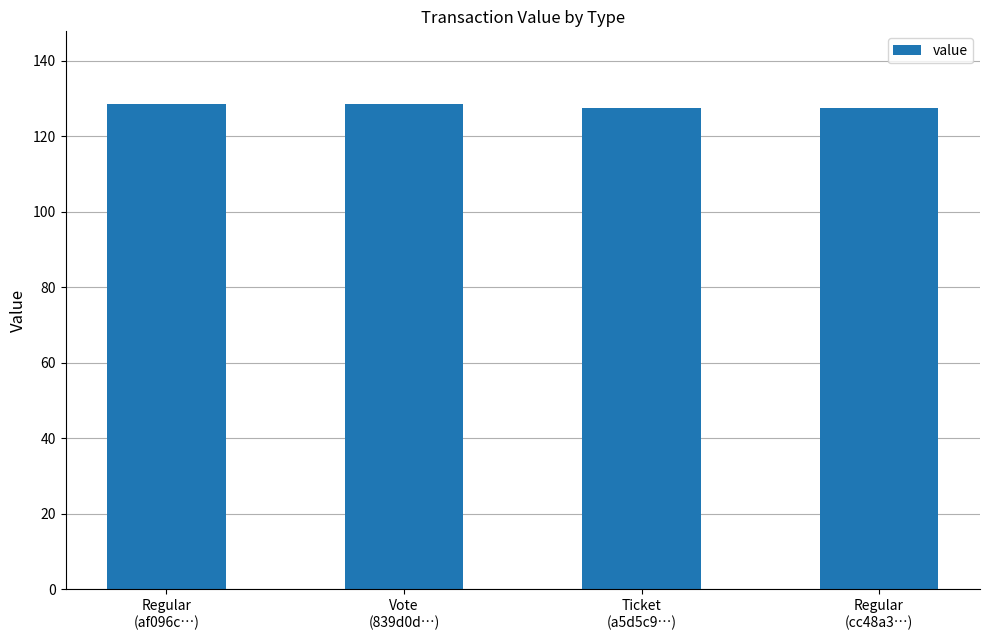

Reading left to right, list all the values displayed in this chart.

Regular
(af096c…)=128.5	Vote
(839d0d…)=128.5	Ticket
(a5d5c9…)=127.5	Regular
(cc48a3…)=127.5